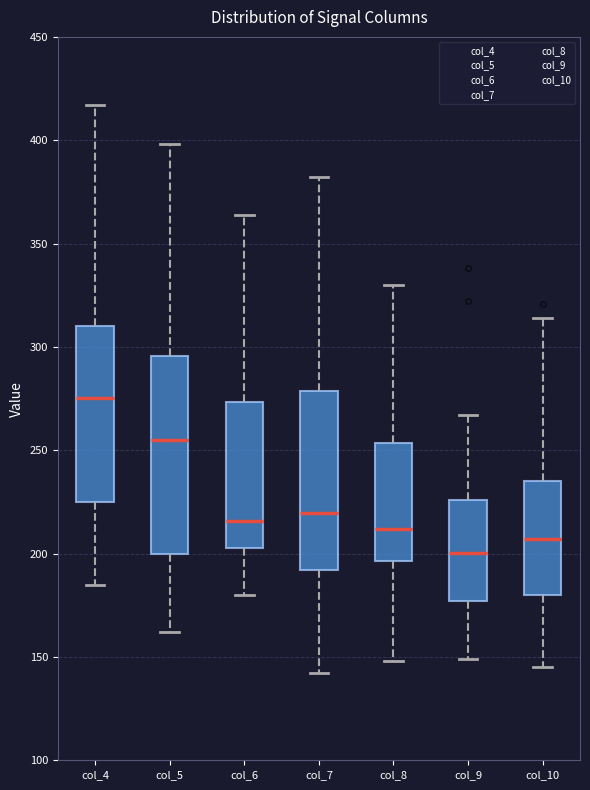

Which box's median line is the lowest?

col_9